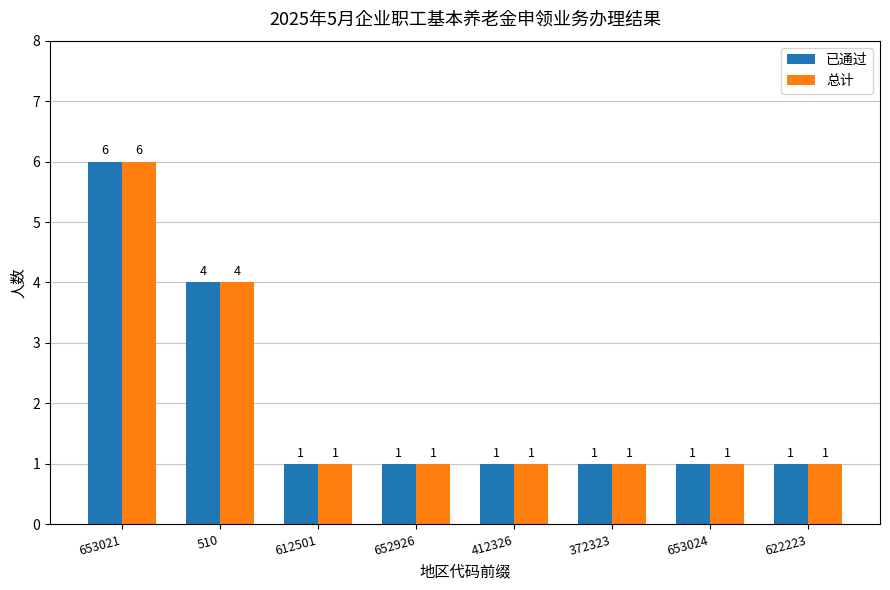

What is the sum of all 已通过 values?

16